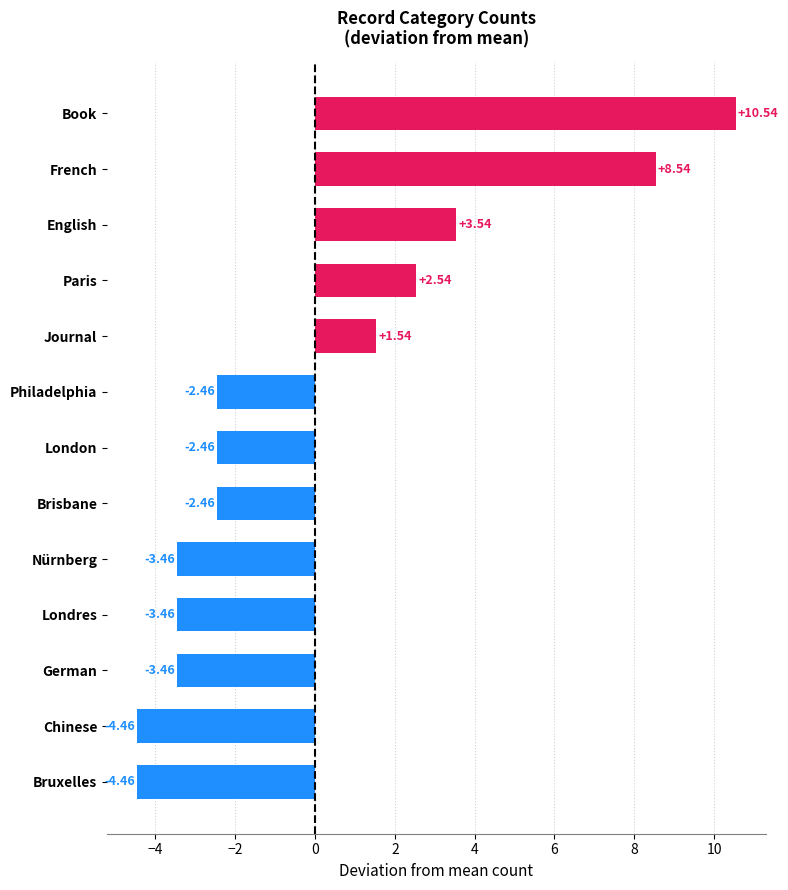

What is the label of the 3rd bar from the top?

English